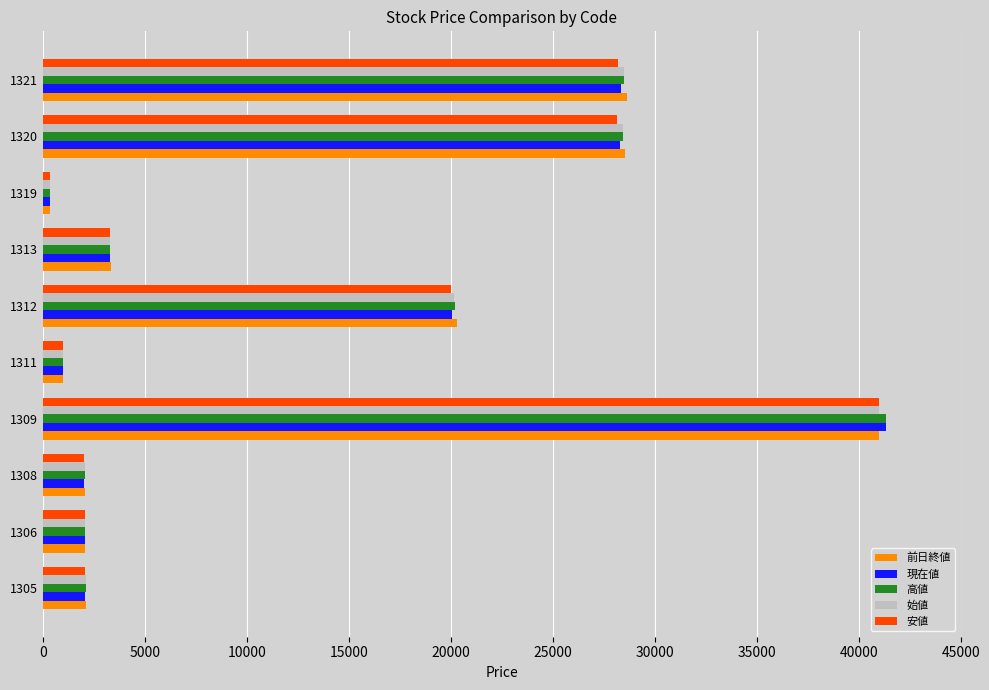

Which category has the highest value in the 安値 series?

1309